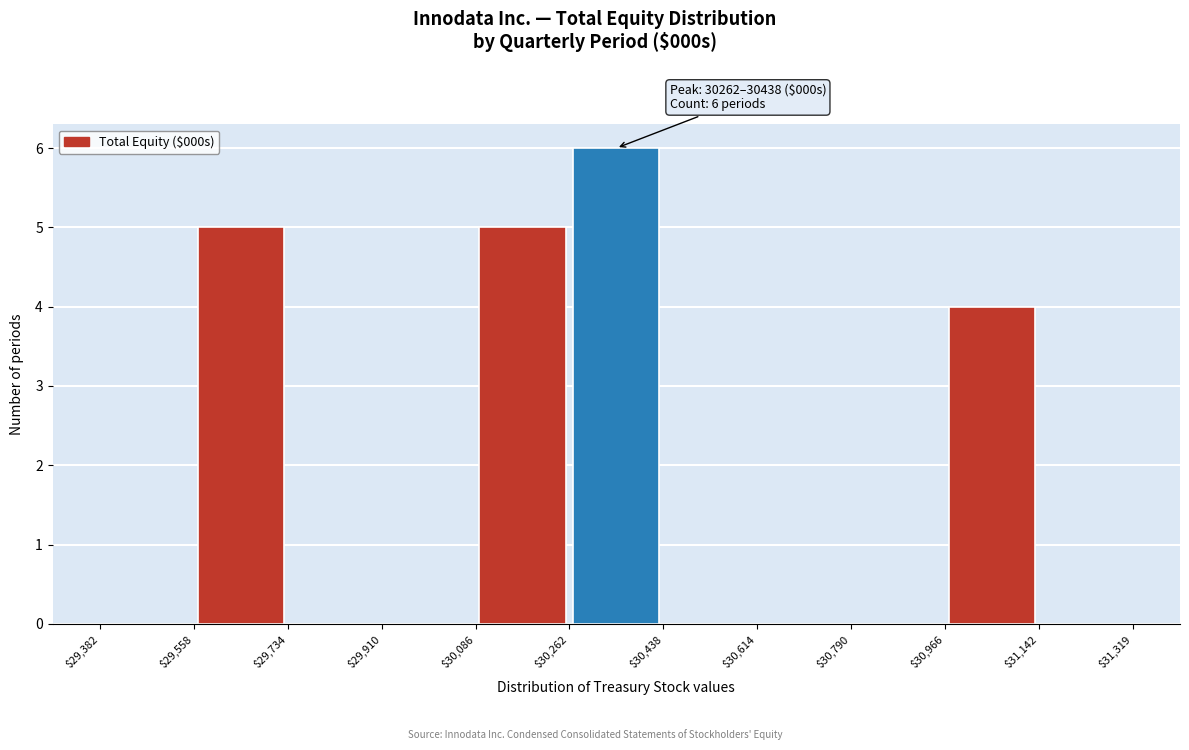

Over which range of the x-axis is the bar tallest?

$30,262 to $30,438